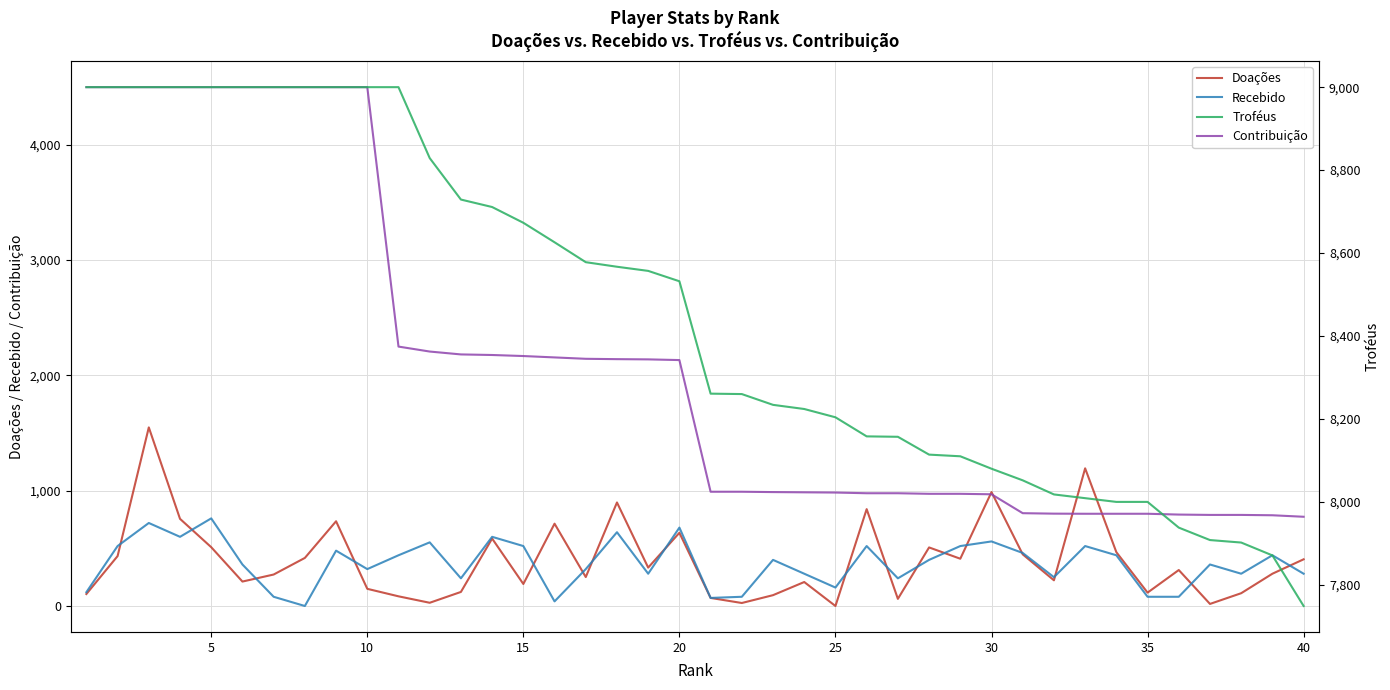

What is the lowest value of the Contribuição series?

774